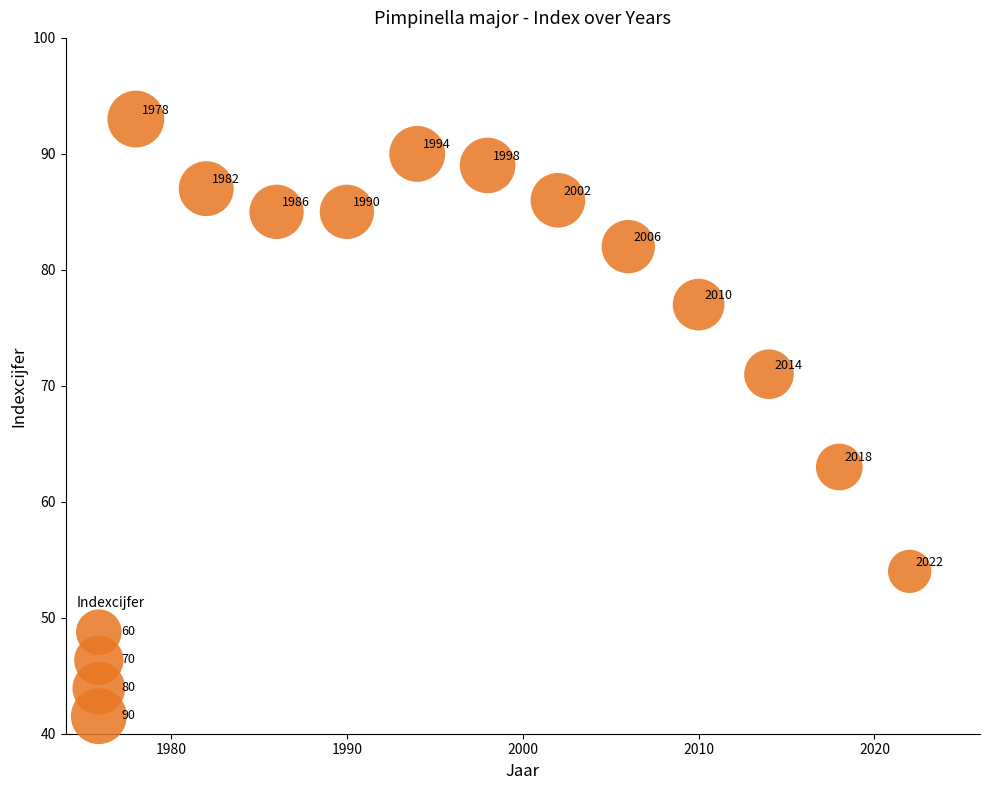

What is the average X value?

2000